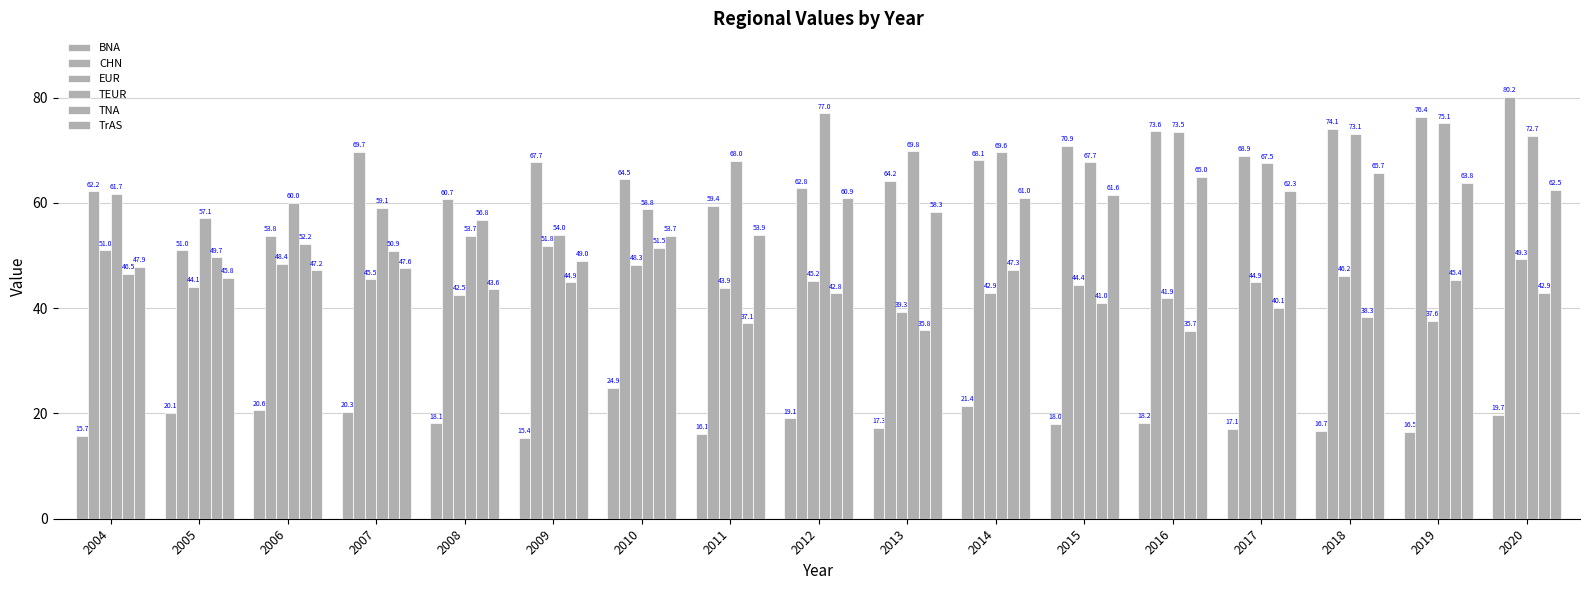

How many distinct data groups are displayed?

6